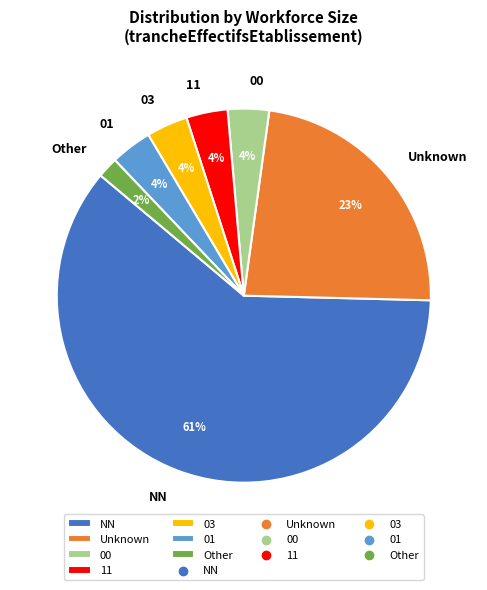

Which slice represents more than half of the pie?

NN